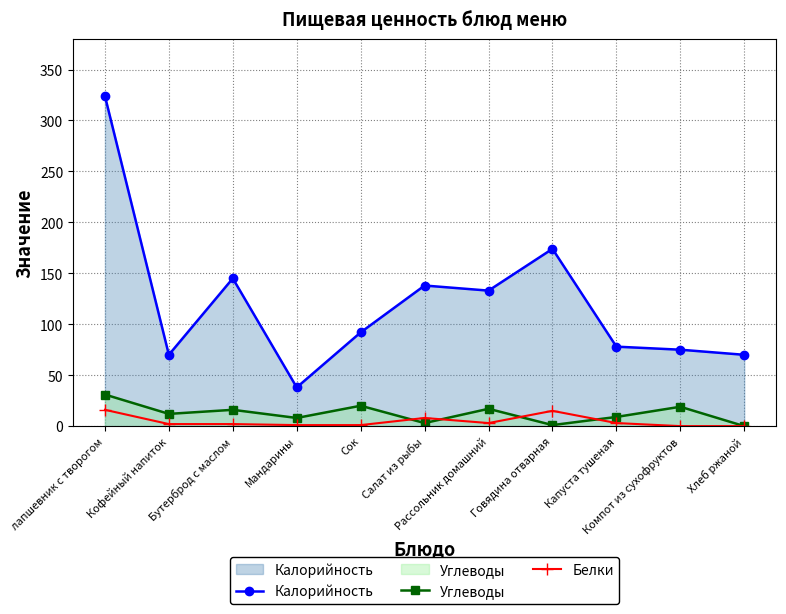

The value of Углеводы at Говядина отварная is 1. True or false?

True